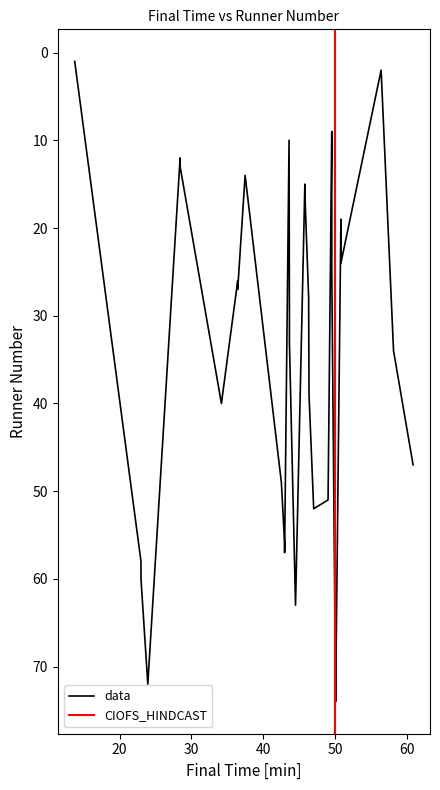

What is the difference between the maximum and minimum values in the data series?

47.1